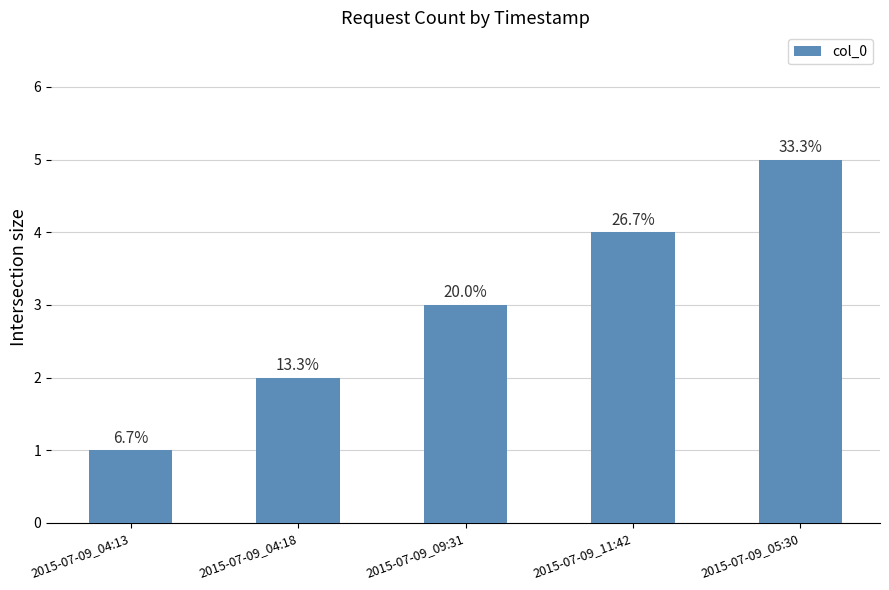

What is the difference between the values at 2015-07-09_04:18 and 2015-07-09_04:13?

1